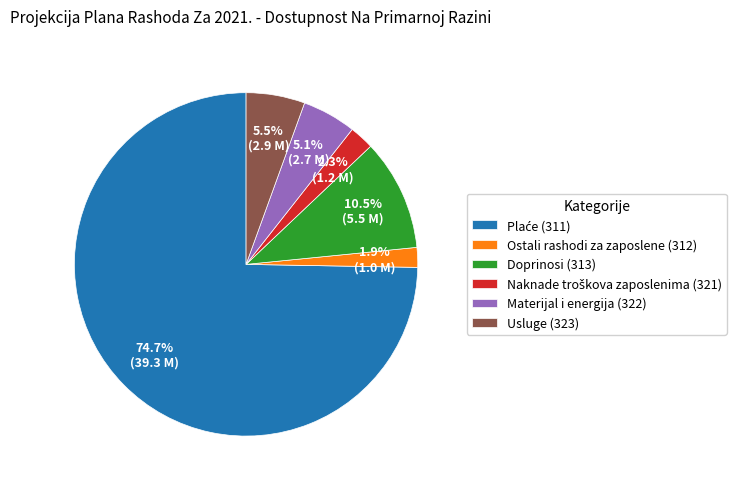

How much of the chart is everything except Ostali rashodi za zaposlene (312)?

98.1%